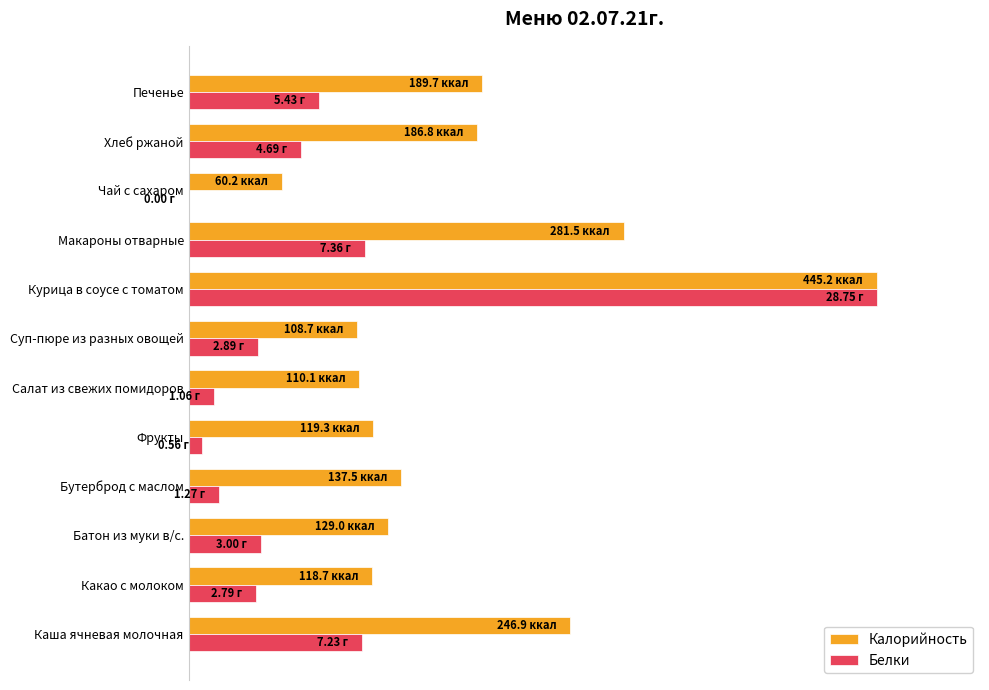

What is the average value of the Калорийность series?

39.9